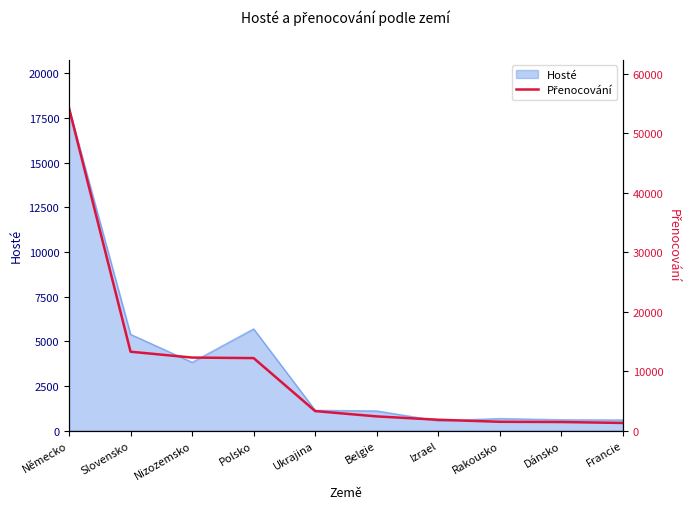

Which has a higher value, Rakousko or Belgie?

Belgie